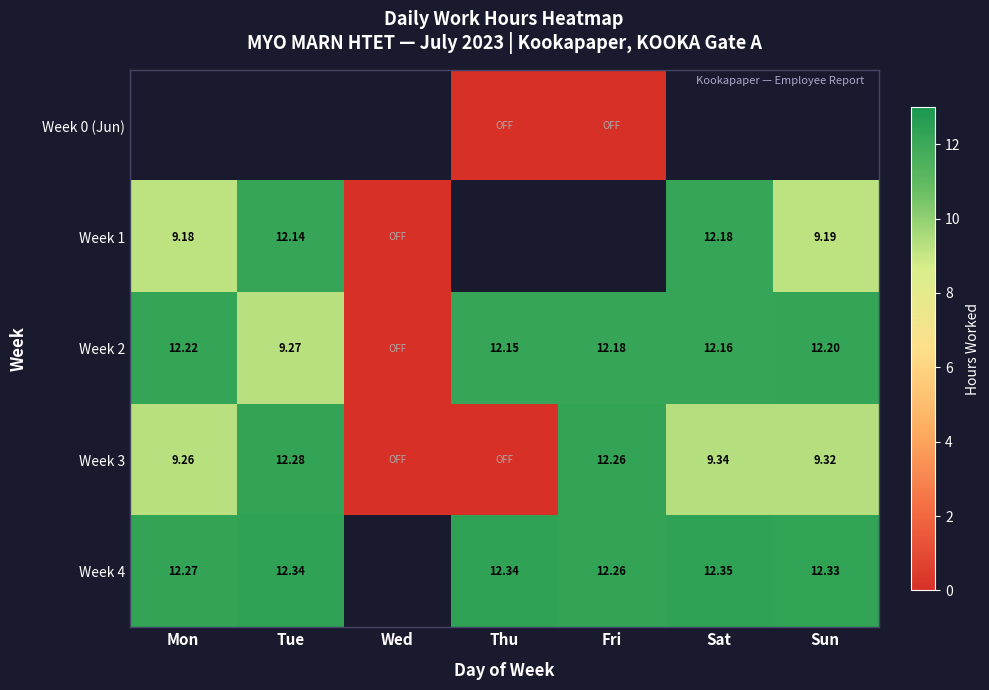

Is the value of Week 4 at Tue greater than the value of Week 1 at Sat?

Yes